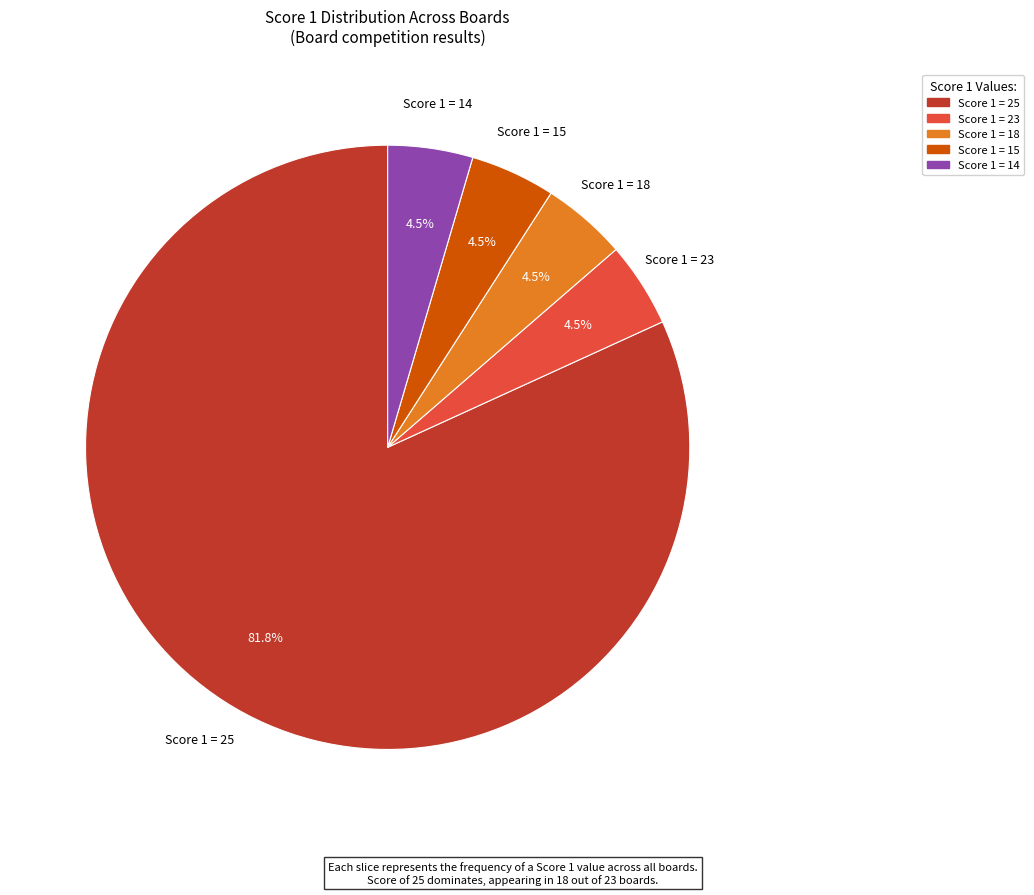

How many segments does this pie chart have?

5